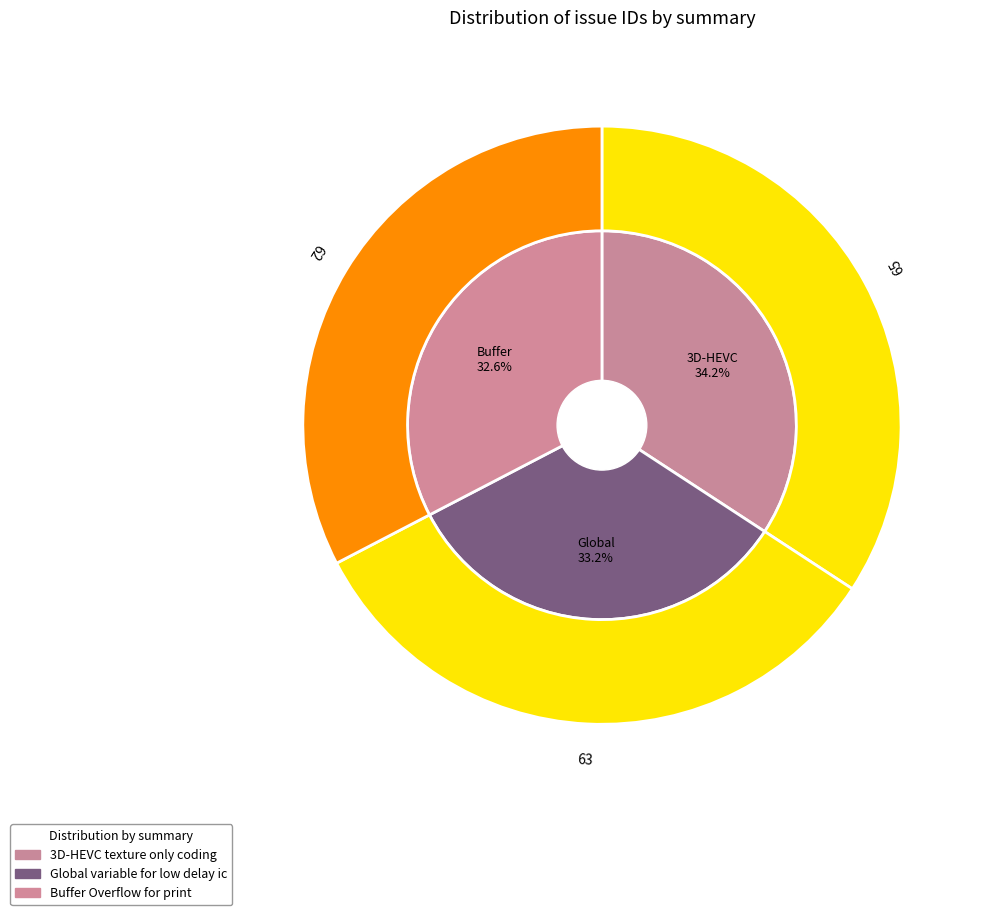

Which category has the smallest portion of the pie?

Buffer Overflow for print